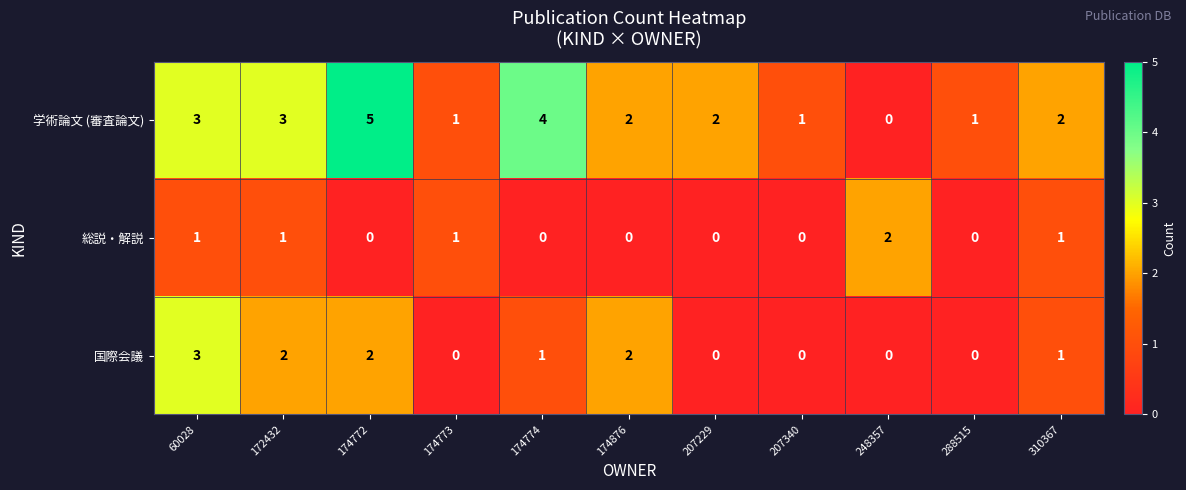

How many 国際会議 values are between 0 and 2?

10